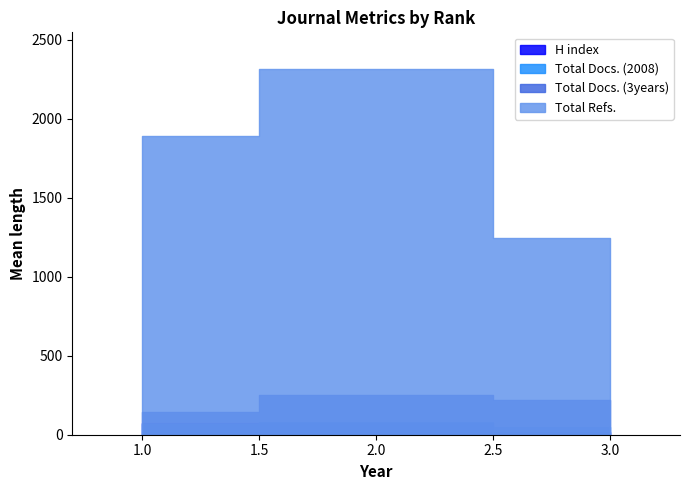

At which category is the sum across all series the highest?

2